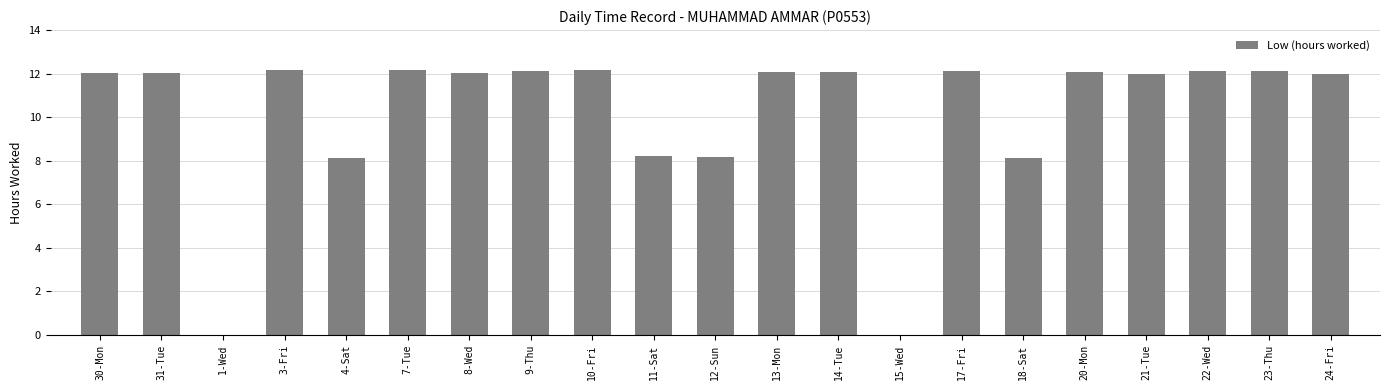

What is the sum of the values at 13-Mon and 20-Mon?

24.2